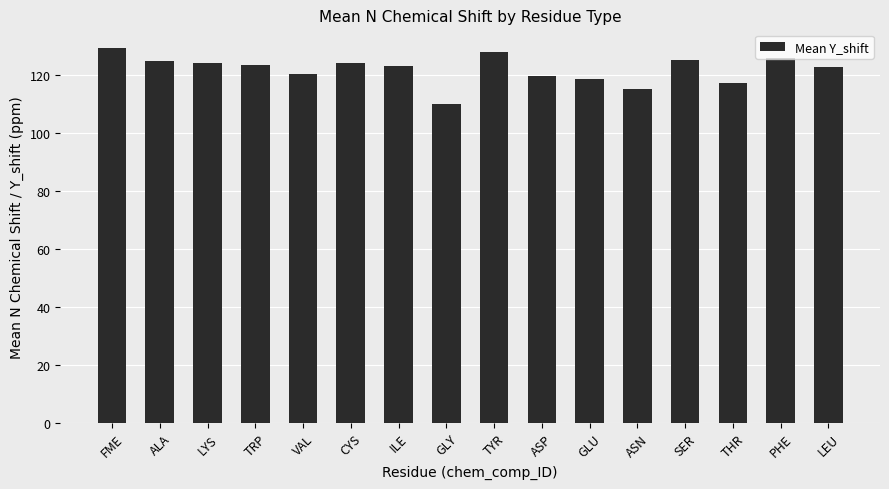

What is the maximum value shown in the chart?

129.2